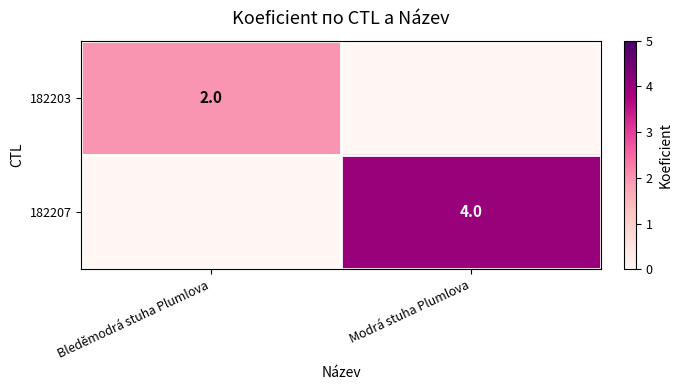

True or false: 182207 has a value of 4 at Modrá stuha Plumlova.

True